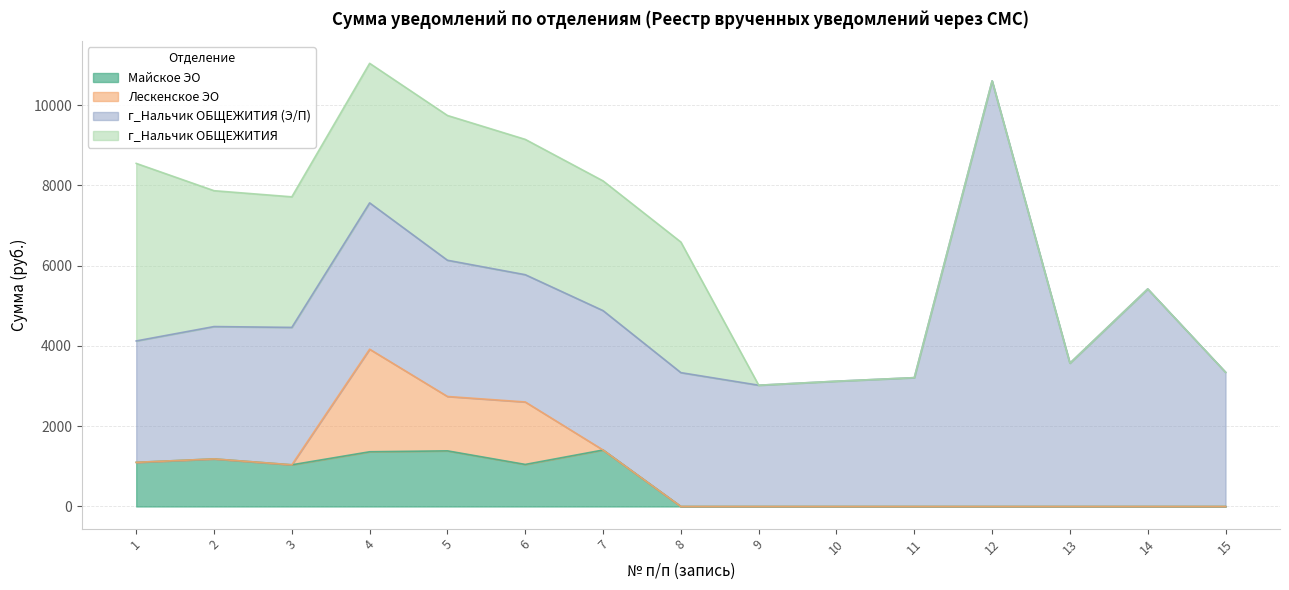

The Майское ЭО series shows 1099.5 at 1. True or false?

True